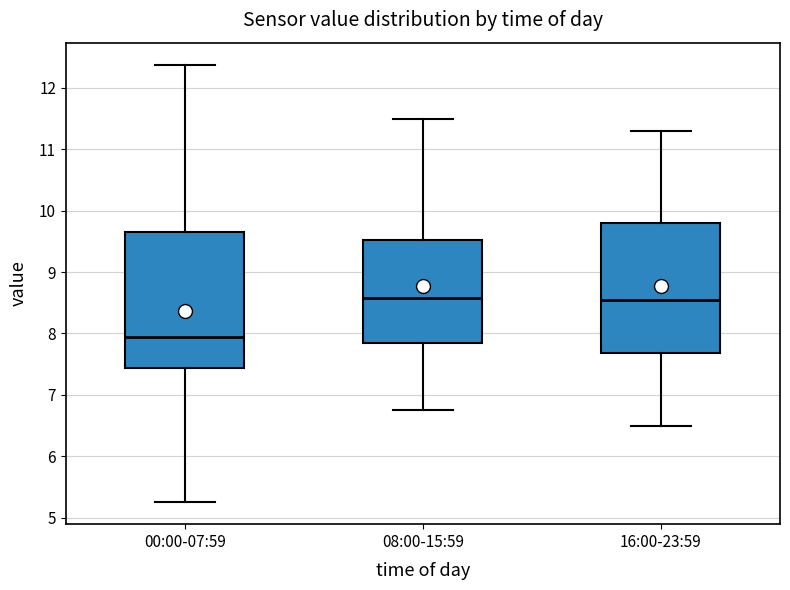

Reading left to right, read every box against the y-axis: the position of its median line, the range the box covers, and the ends of its whiskers. The values are not printed on the chart, so give them approximately, as read against the axis.

00:00-07:59: median 7.9, box 7.4 to 9.7, whiskers 5.3 to 12.4
08:00-15:59: median 8.6, box 7.8 to 9.5, whiskers 6.8 to 11.5
16:00-23:59: median 8.6, box 7.7 to 9.8, whiskers 6.5 to 11.3